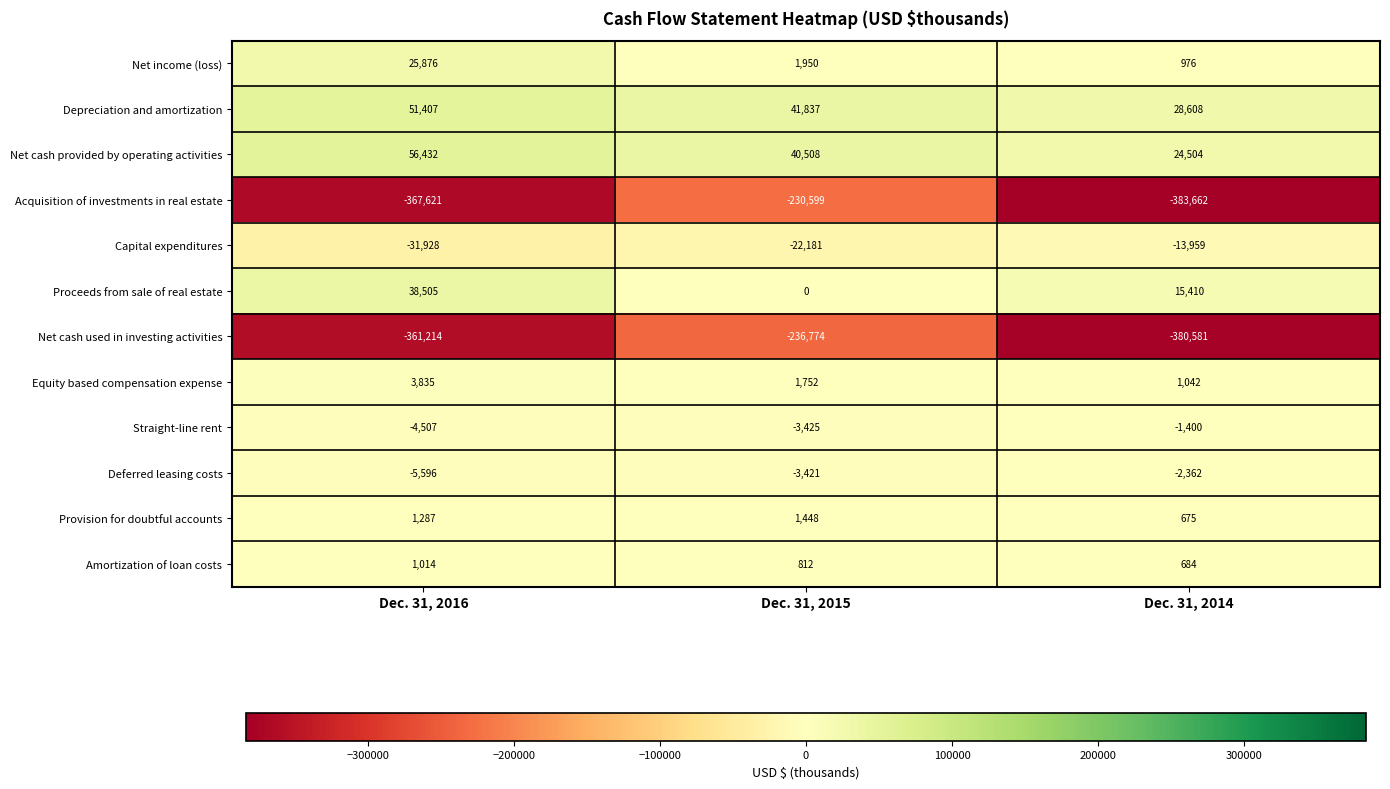

What is the total value across all series at Dec. 31, 2014?

-710065